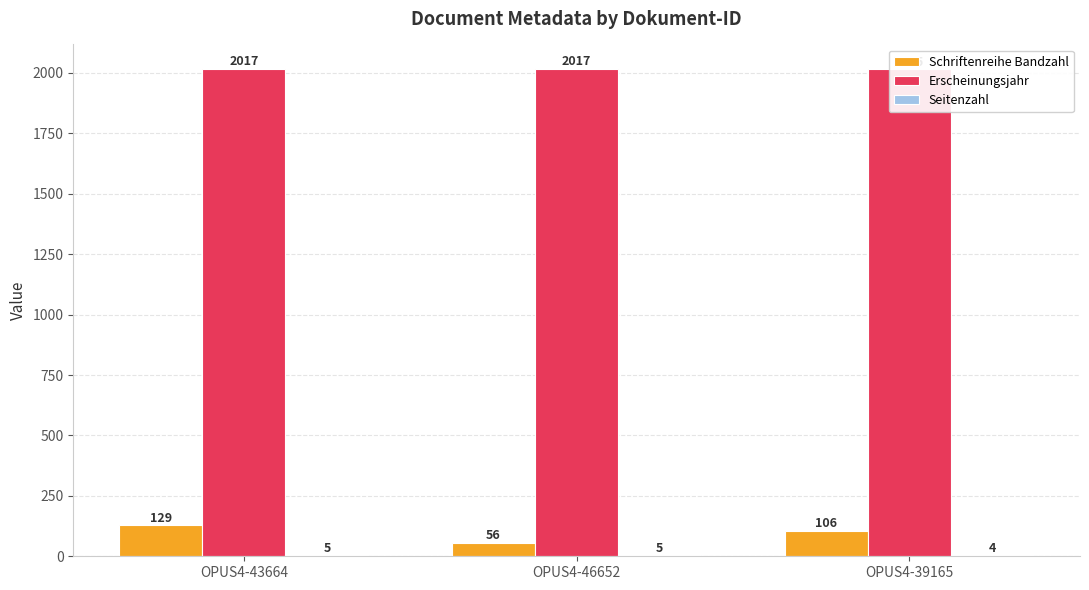

Which label corresponds to the largest value in the chart?

OPUS4-43664